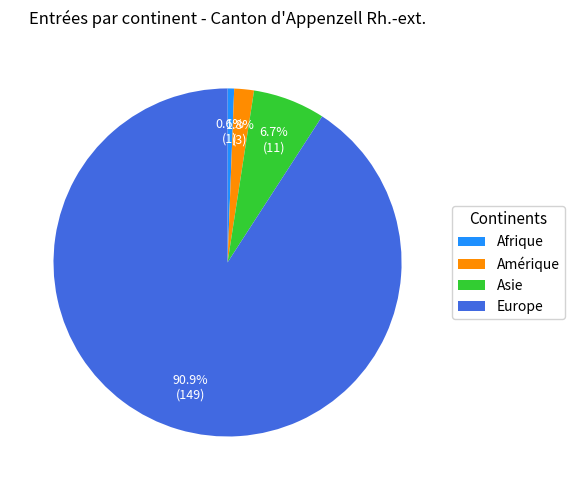

What is the smallest slice in the pie chart?

Afrique